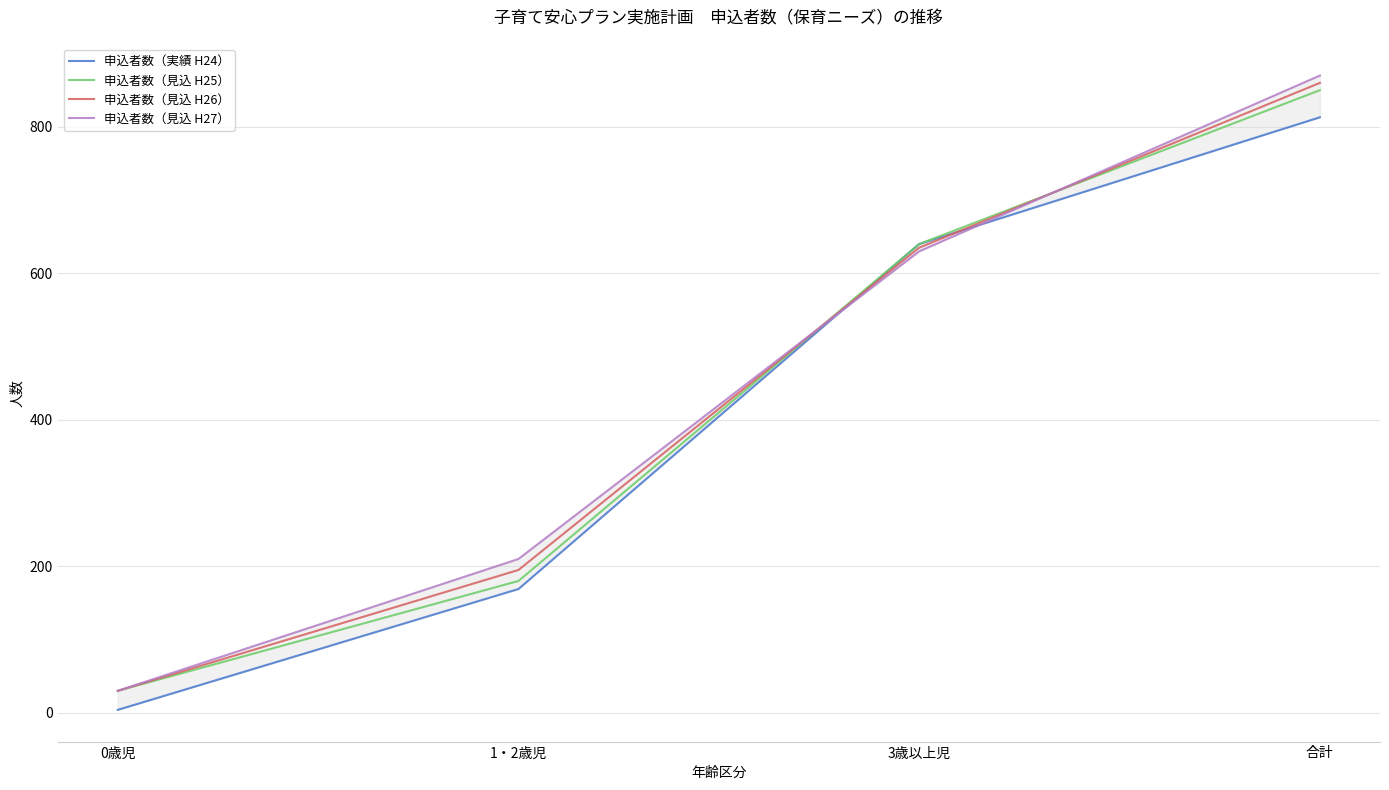

Is it true that 申込者数（実績 H24） equals 813 at 合計?

True